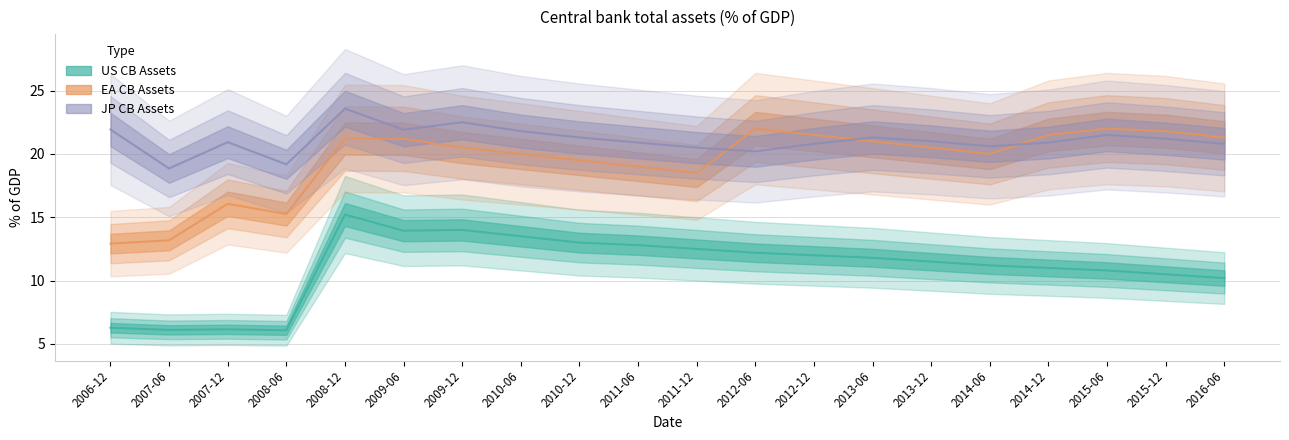

What is the average value of the JP series?

21.1